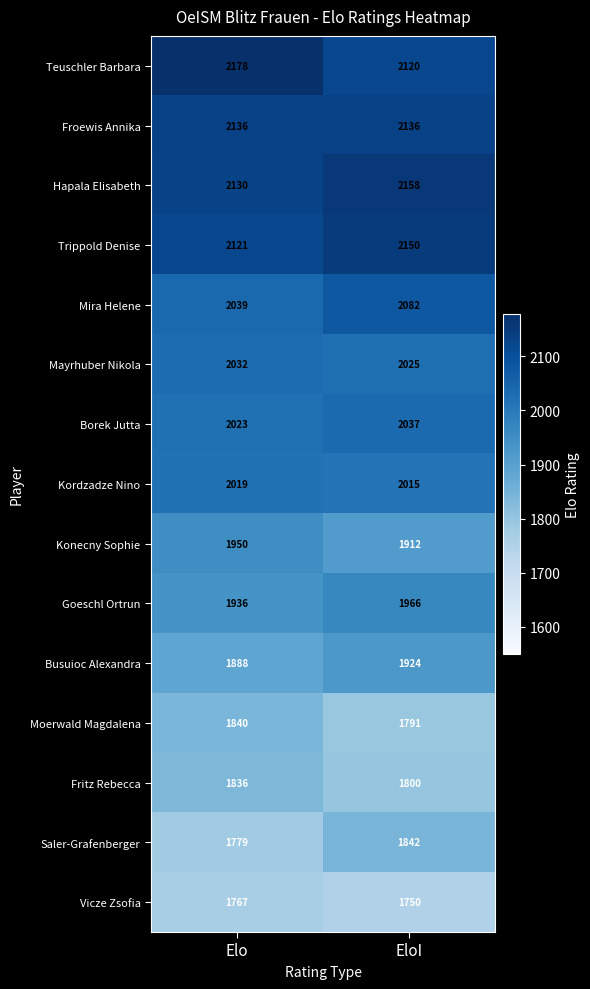

Which category has the highest value in the Konecny Sophie series?

Elo